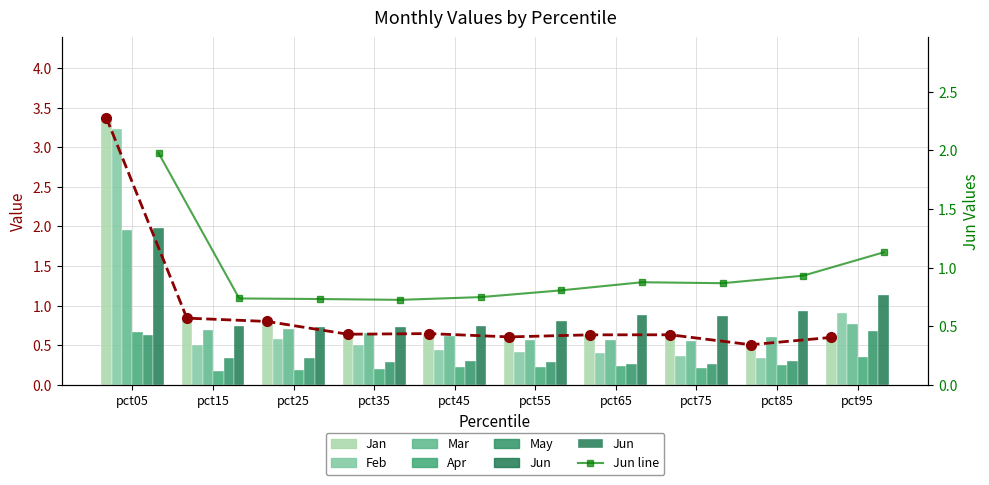

The value of Jan at pct45 is 0.9. True or false?

False